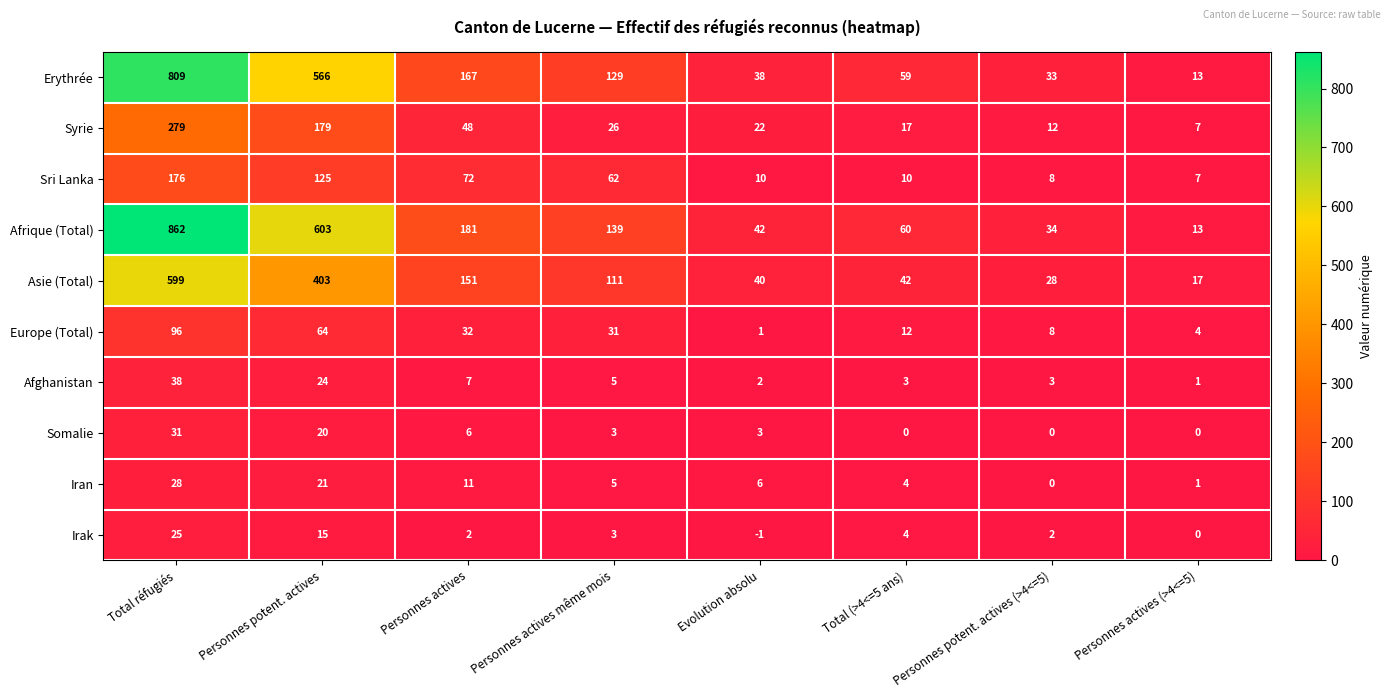

Which category has the lowest value in the Europe (Total) series?

Evolution absolu